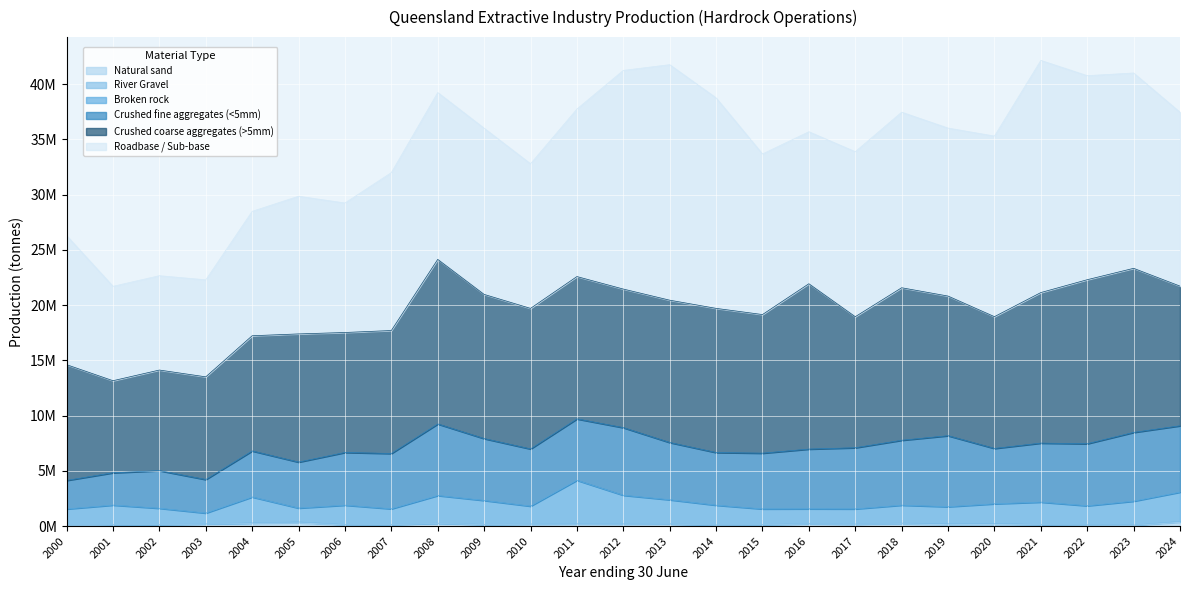

Reading right to left, extract all data points from this chart.

Natural sand: 2024=344742	2023=63049	2022=87051	2021=126485	2020=129362	2019=119166	2018=211604	2017=170868	2016=189236	2015=120463	2014=91778	2013=189697	2012=175558	2011=172011	2010=175739	2009=132117	2008=238789	2007=134848	2006=105785	2005=288843	2004=244848	2003=182089	2002=125618	2001=115325	2000=23877
River Gravel: 2024=83796	2023=26970	2022=31108	2021=8029	2020=109993	2019=94132	2018=51600	2017=10721	2016=28533	2015=20086	2014=10600	2013=10800	2012=23823	2011=37751	2010=10972	2009=20611	2008=20839	2007=5737	2006=31121	2005=85703	2004=39691	2003=19666	2002=4753	2001=8687	2000=8468
Broken rock: 2024=2640255	2023=2162200	2022=1717897	2021=2033826	2020=1776342	2019=1536462	2018=1629187	2017=1369265	2016=1340643	2015=1409466	2014=1785405	2013=2178127	2012=2587169	2011=3933899	2010=1615597	2009=2163261	2008=2501965	2007=1418443	2006=1753572	2005=1252569	2004=2345575	2003=972590	2002=1479109	2001=1774479	2000=1514549
Crushed fine aggregates (<5mm): 2024=6008573	2023=6224859	2022=5615357	2021=5340905	2020=5009835	2019=6428778	2018=5874197	2017=5538573	2016=5409539	2015=5048448	2014=4767487	2013=5184236	2012=6120499	2011=5555799	2010=5177770	2009=5600963	2008=6479309	2007=5010056	2006=4770931	2005=4161537	2004=4168295	2003=3036897	2002=3406865	2001=2925304	2000=2585034
Crushed coarse aggregates (>5mm): 2024=12642143	2023=14852067	2022=14847298	2021=13626555	2020=11929490	2019=12639528	2018=13804327	2017=11861697	2016=14966142	2015=12546508	2014=13049435	2013=12882124	2012=12545353	2011=12883981	2010=12723263	2009=13051902	2008=14898111	2007=11131196	2006=10860041	2005=11604032	2004=10428118	2003=9295352	2002=9105646	2001=8332805	2000=10475978
Roadbase / Sub-base: 2024=15736799	2023=17679349	2022=18468884	2021=21014632	2020=16344501	2019=15204993	2018=15893030	2017=14935577	2016=13758724	2015=14535554	2014=19052586	2013=21316982	2012=19792571	2011=15161656	2010=13090586	2009=15040685	2008=15102908	2007=14294959	2006=11720191	2005=12461347	2004=11260673	2003=8780874	2002=8539486	2001=8544669	2000=11677619